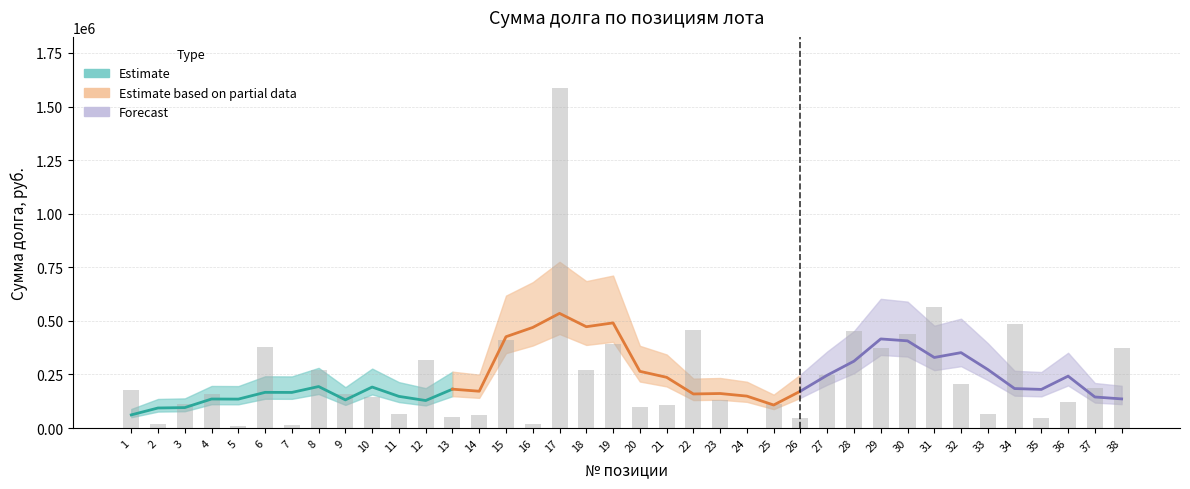

Reading left to right, extract all data points from this chart.

176182.7	18301.8	112161.8	161116.1	9241.3	376222.2	16071.5	269814.6	159229.9	146735.1	65223.3	315307.1	52052.1	62580.1	411601.4	17110.5	1587024.2	268518.0	390607.9	100468.9	106350.2	457295.0	128833.1	2007.5	110931.1	45470.1	249775.4	452371.0	373246.1	438858.3	564367.0	205103.2	64474.7	486437.8	44727.8	120318.6	185048.2	374328.9